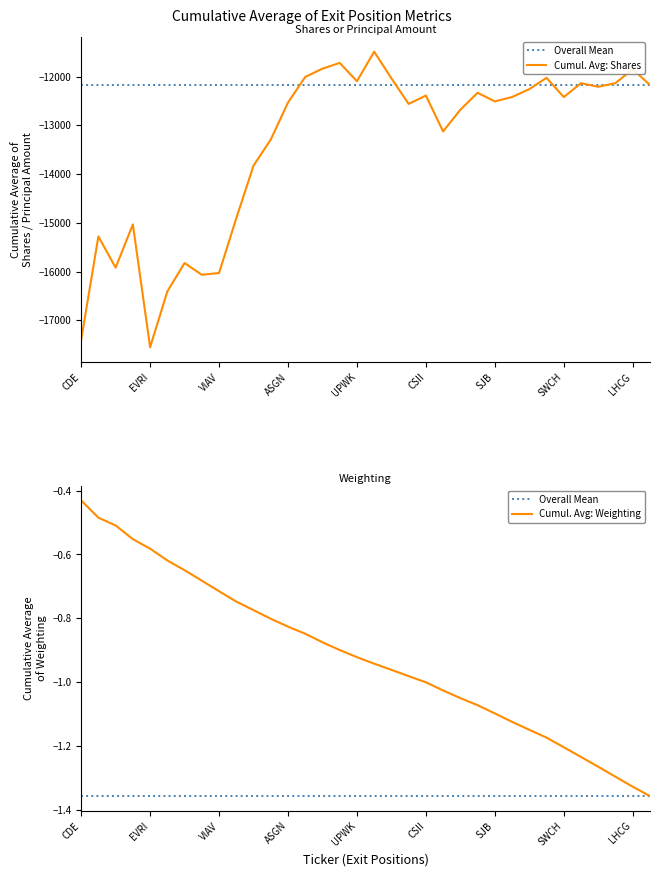

The value at LGND is -1.7. True or false?

False